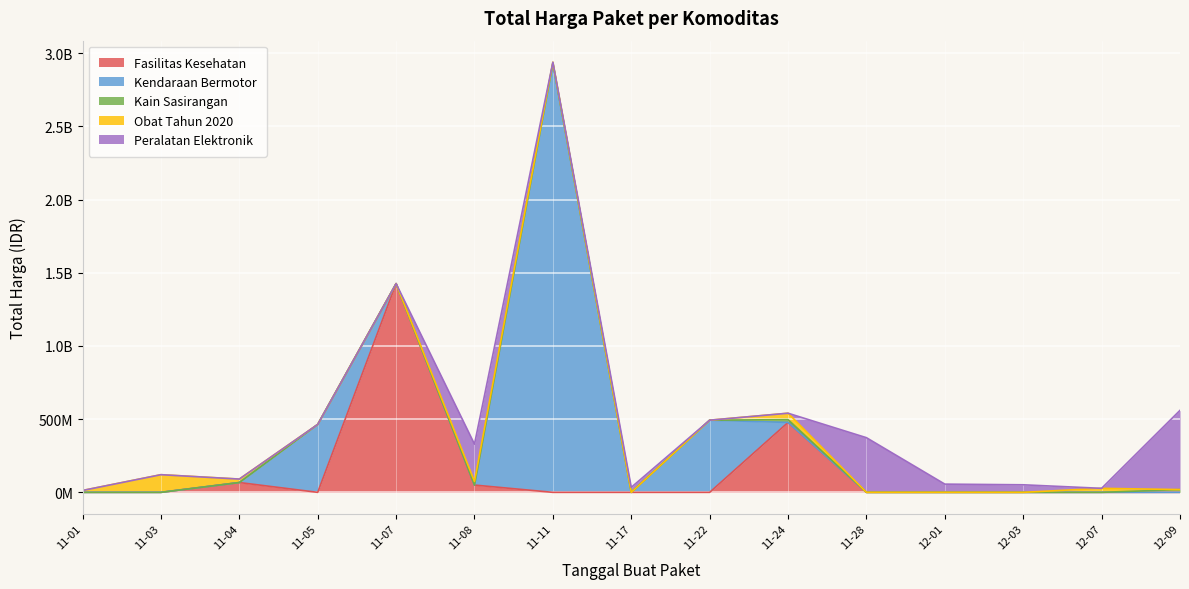

How many values are below 27412000?

17